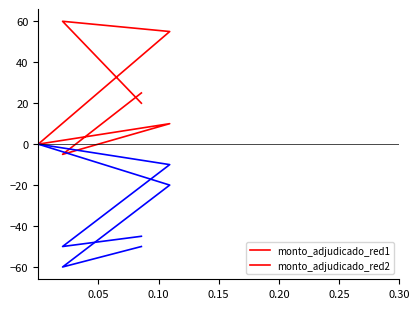

At how many categories does at least one series exceed 25?

2